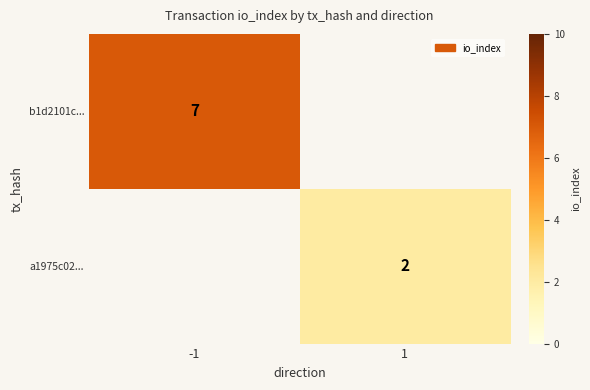

At how many categories does at least one series exceed 2?

1